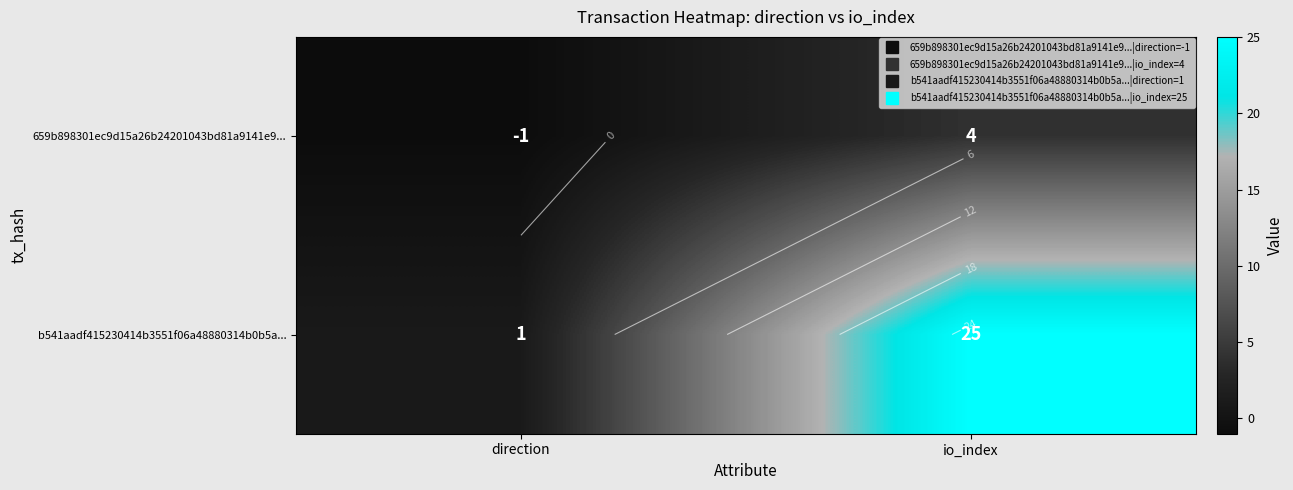

What is the sum of the 659b898301ec9d15a26b24201043bd81a9141e9... values at direction and io_index?

3